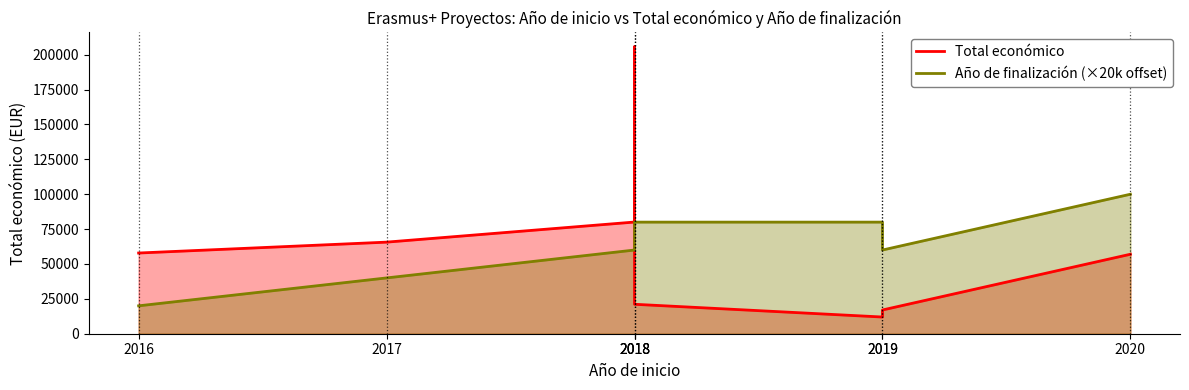

The Año de finalización (×20k offset) series shows 27076 at 2020. True or false?

False